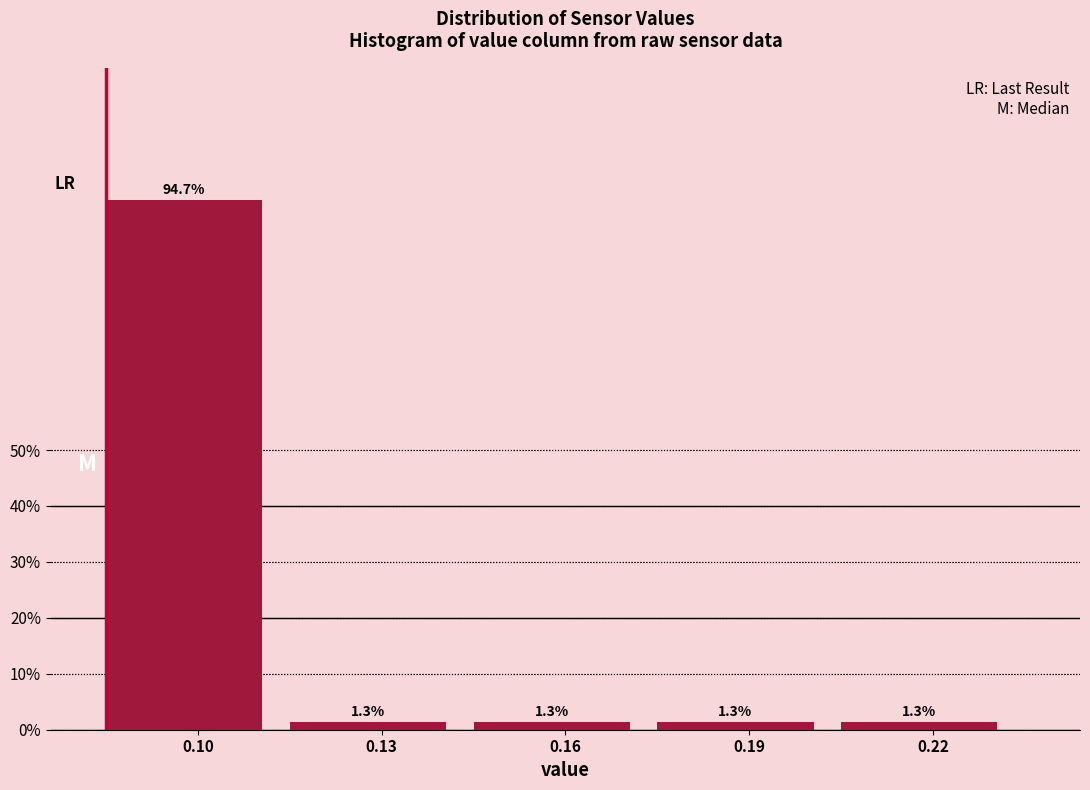

Does the chart contain any negative values?

No